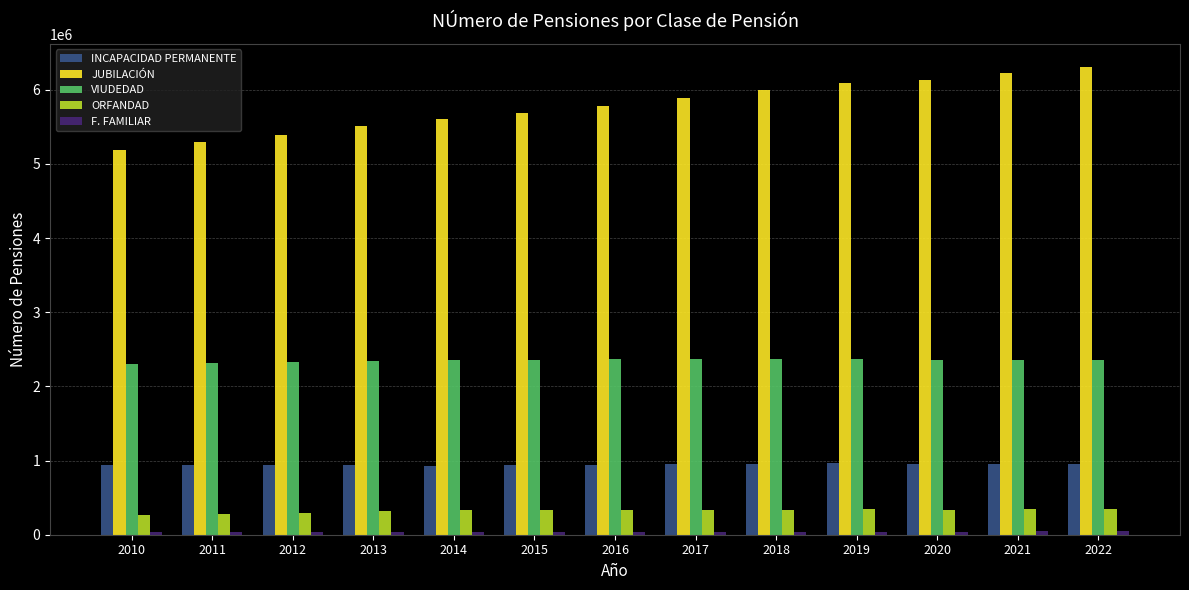

What is the maximum value for VIUDEDAD?

2366788